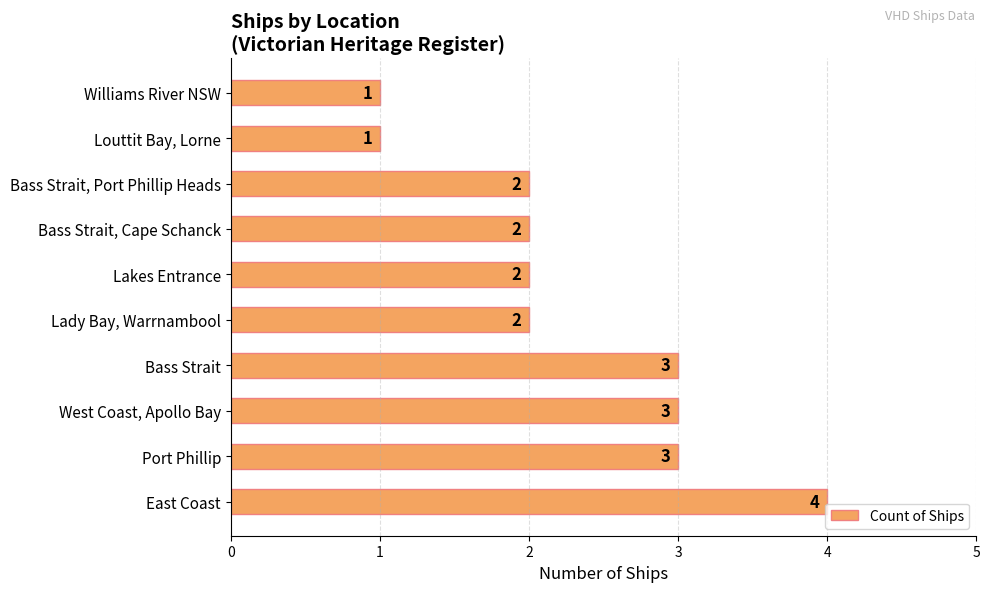

Which has a higher value, Williams River NSW or East Coast?

East Coast